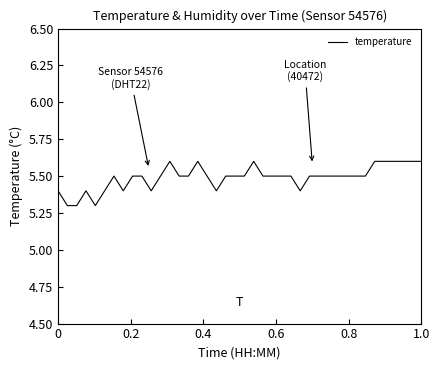

What is the minimum value shown in the chart?

5.3